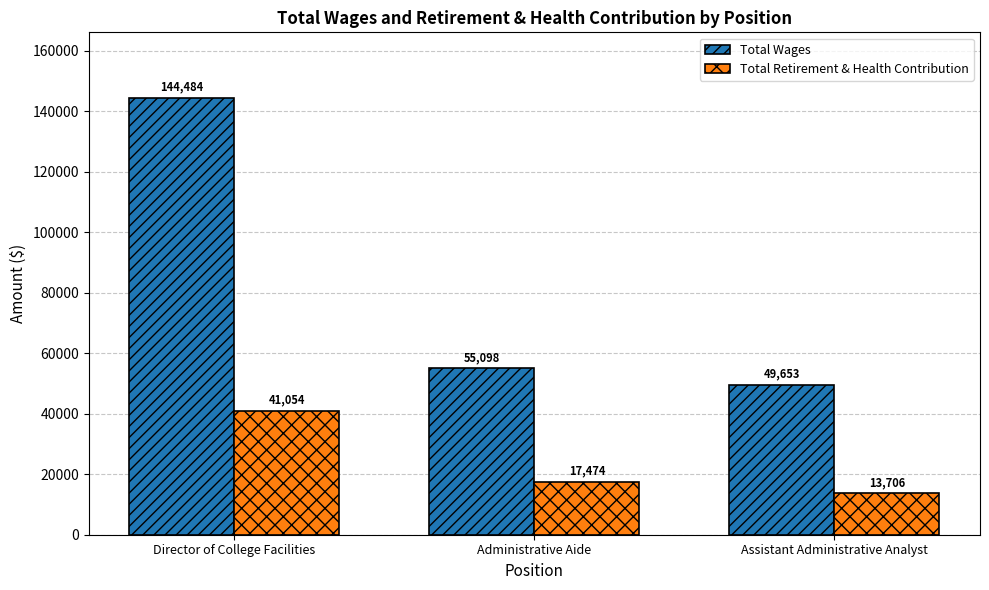

What is the difference between the Total Retirement & Health Contribution values at Director of College Facilities and Administrative Aide?

23580